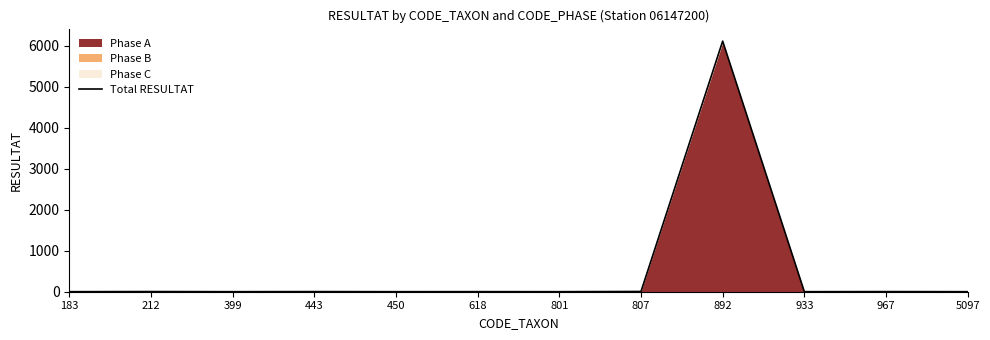

Reading right to left, list all the values displayed in this chart.

1	3	1	6114	6	1	2	1	3	1	4	1